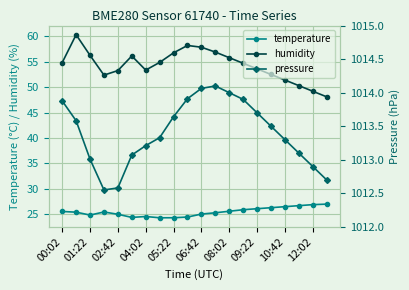

True or false: pressure and humidity cross at least once.

False